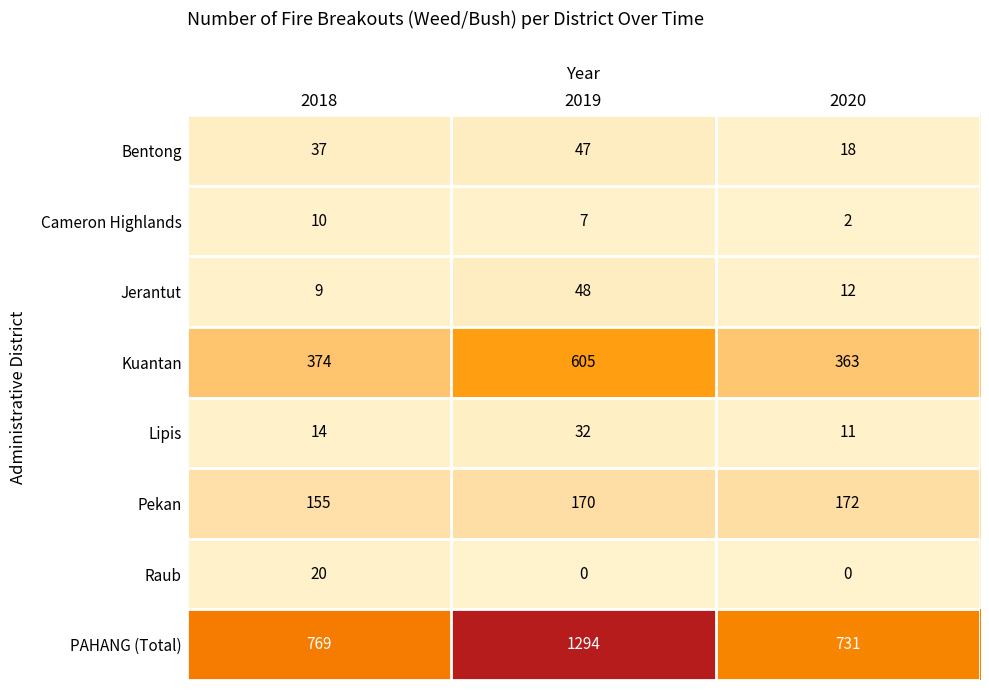

Which label corresponds to the largest value in the chart?

2019